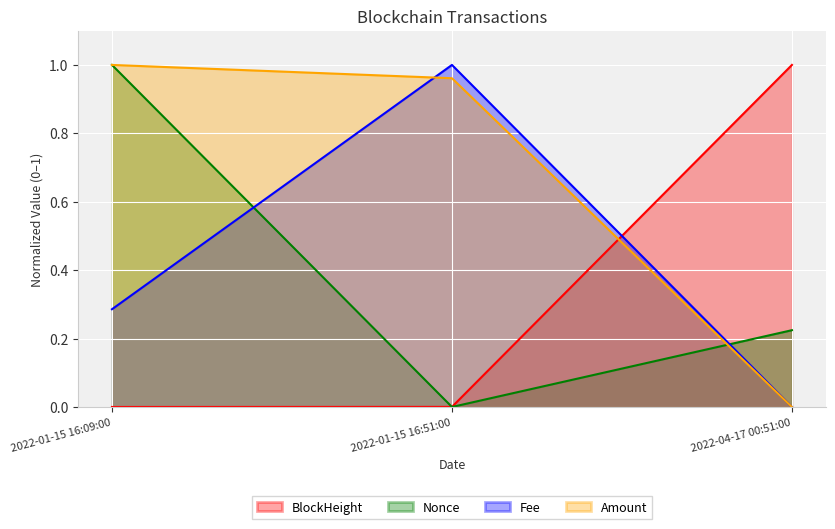

What is the difference between the Fee values at 2022-04-17 00:51:00 and 2022-01-15 16:51:00?

1.0